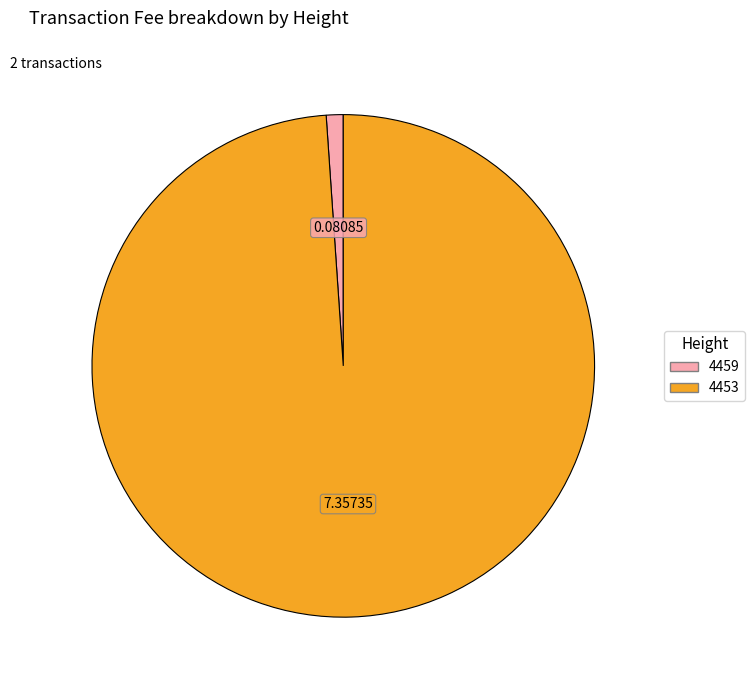

Count the number of slices in the pie.

2